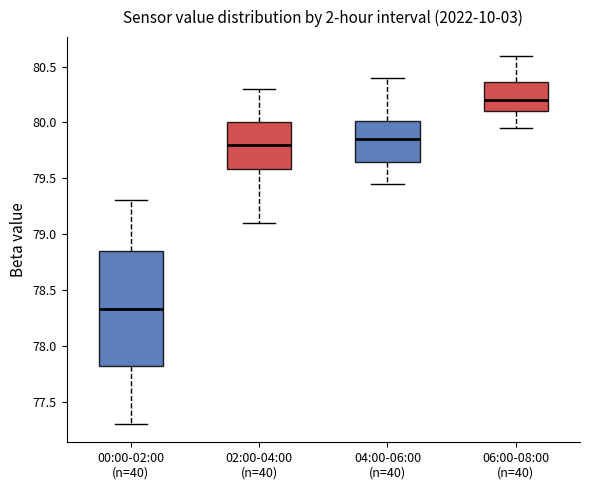

Reading left to right, transcribe this box plot: for each box, give where its median line is, the range the box spans, and where its two whiskers end, as read against the y-axis. The values are not printed on the chart, so give them approximately, as read against the axis.

00:00-02:00 (n=40): median 78.35, box 77.80 to 78.85, whiskers 77.30 to 79.30
02:00-04:00 (n=40): median 79.80, box 79.60 to 80.00, whiskers 79.10 to 80.30
04:00-06:00 (n=40): median 79.85, box 79.65 to 80.00, whiskers 79.45 to 80.40
06:00-08:00 (n=40): median 80.20, box 80.10 to 80.35, whiskers 79.95 to 80.60